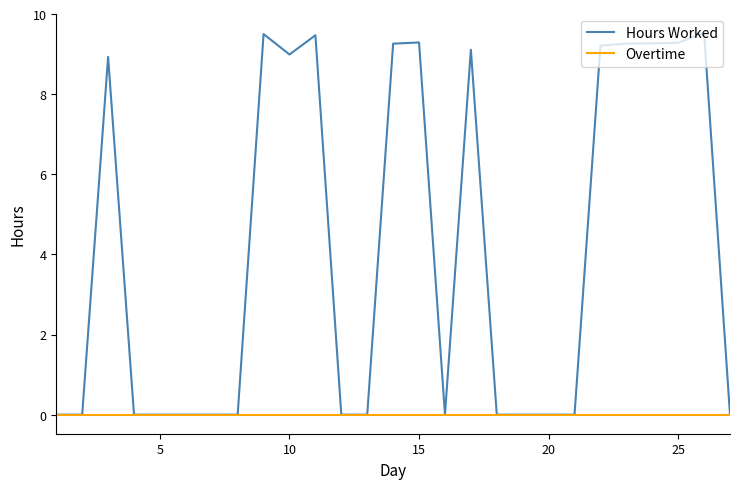

Rank the series by their maximum value, from highest to lowest.

Hours Worked, Overtime